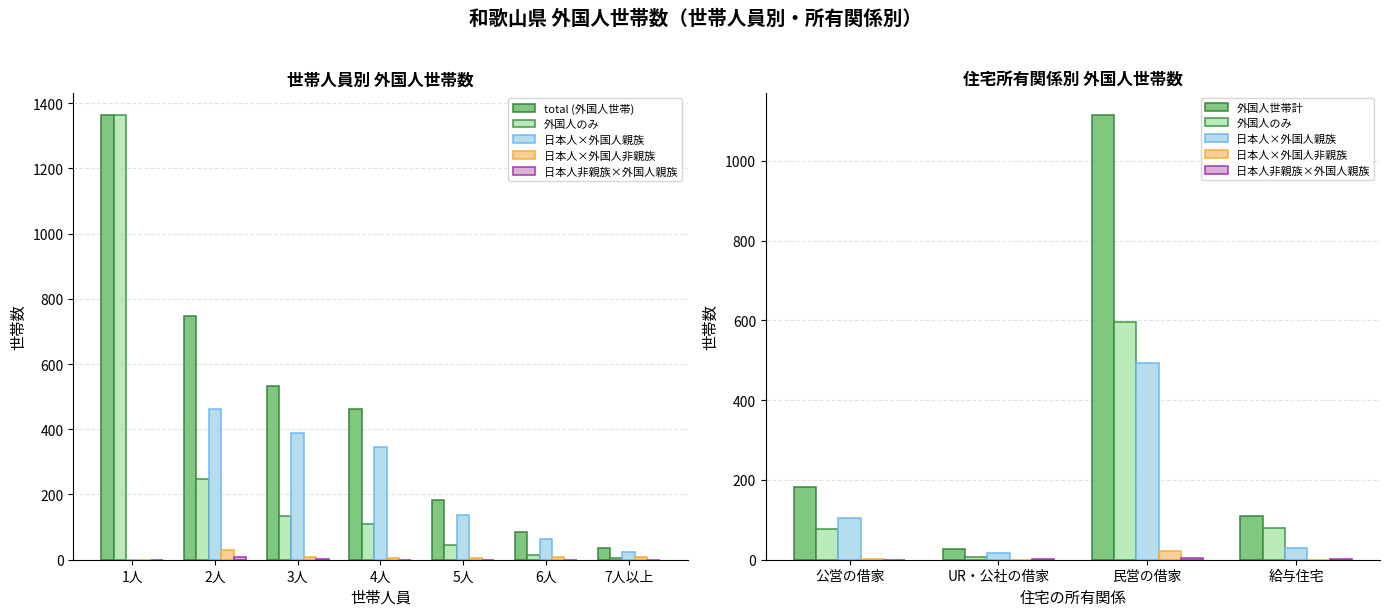

What is the approximate value of 外国人のみ at 1人, to the nearest 50?

1350